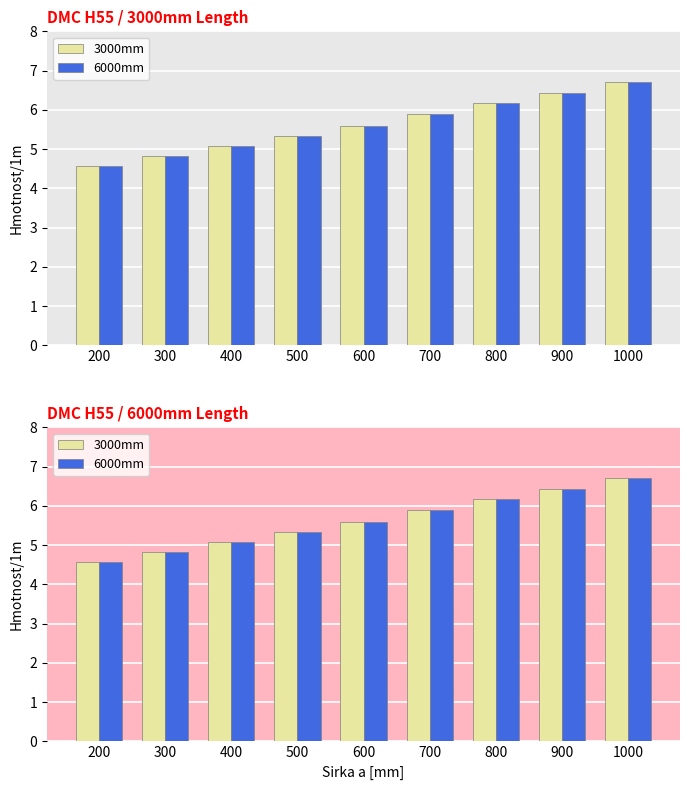

At which category is the sum across all series the highest?

1000